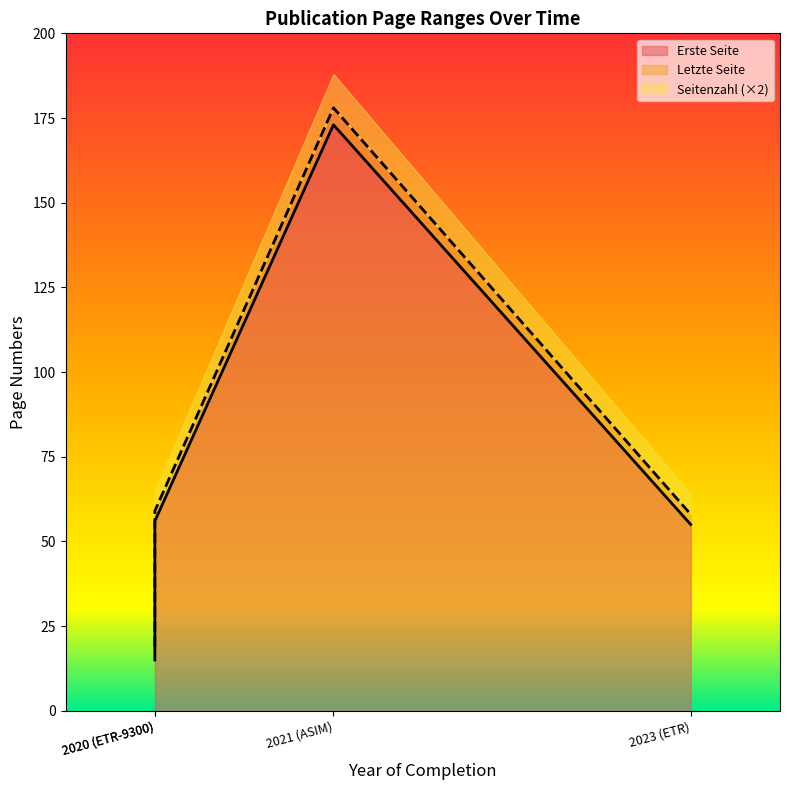

Is it true that Letzte Seite equals 59 at 2020 (ETR-9300)?

True